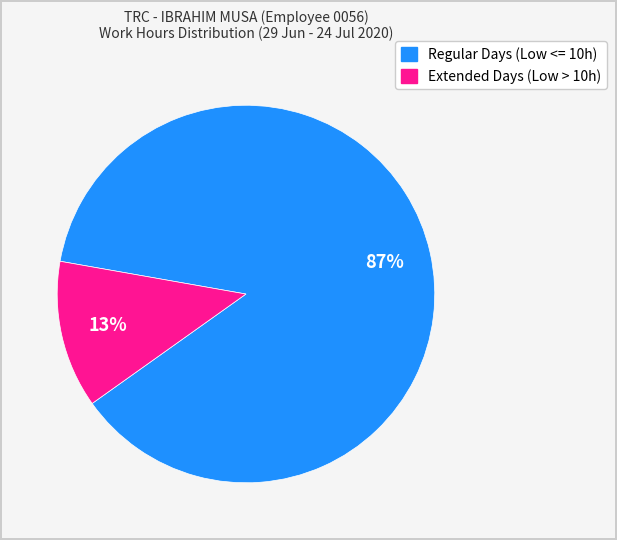

To the nearest percent, what is the average slice percentage?

50%